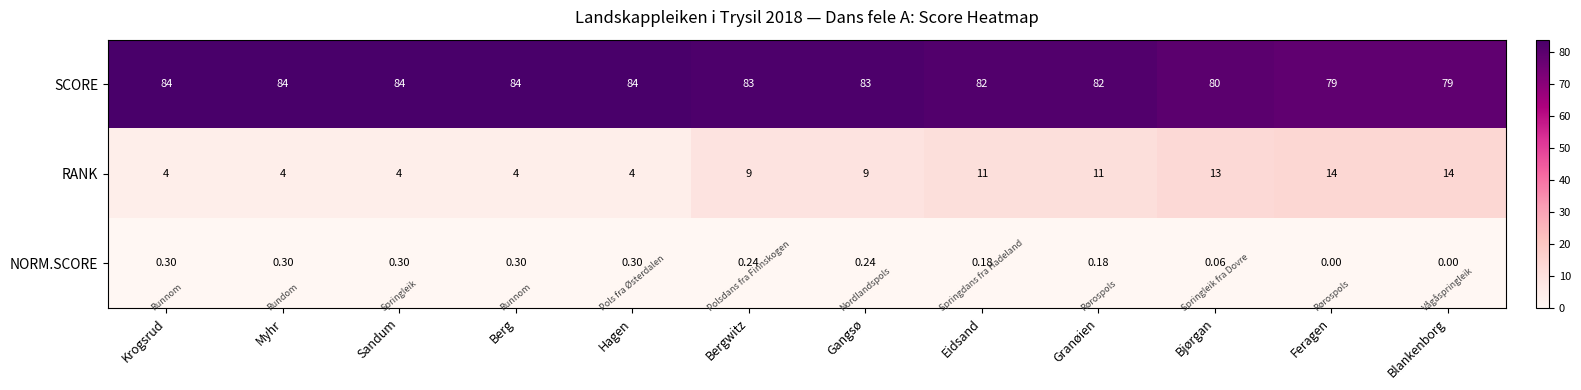

Which series has the largest total across all categories?

SCORE